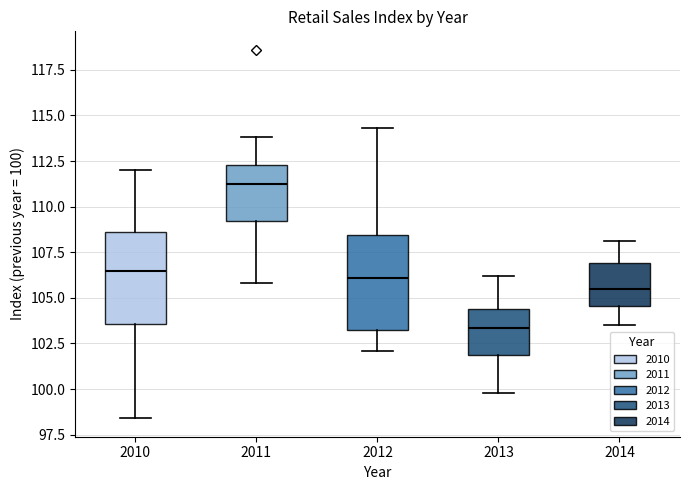

Where is the lower edge of the box at x = 2010 on the y-axis? The values are not printed on the chart, so give them approximately, as read against the axis.

103.5